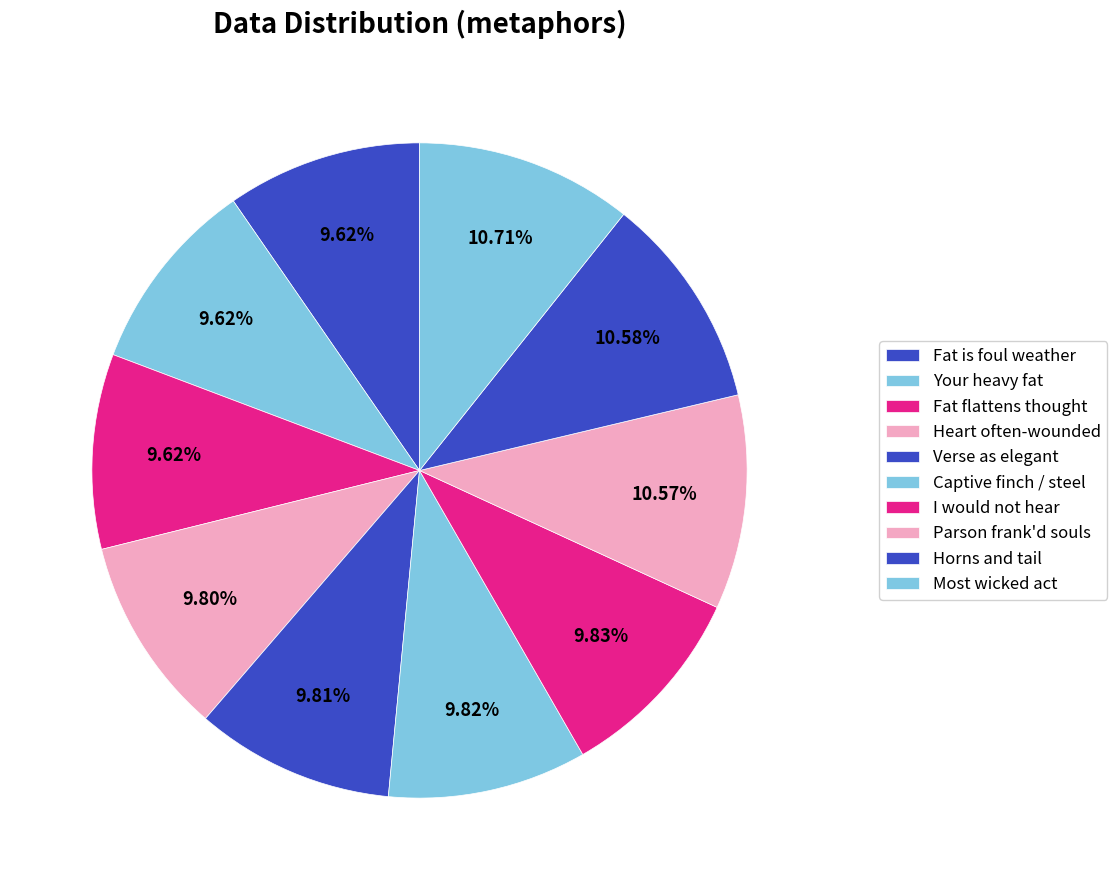

Which slice is the smallest?

Fat is foul weather